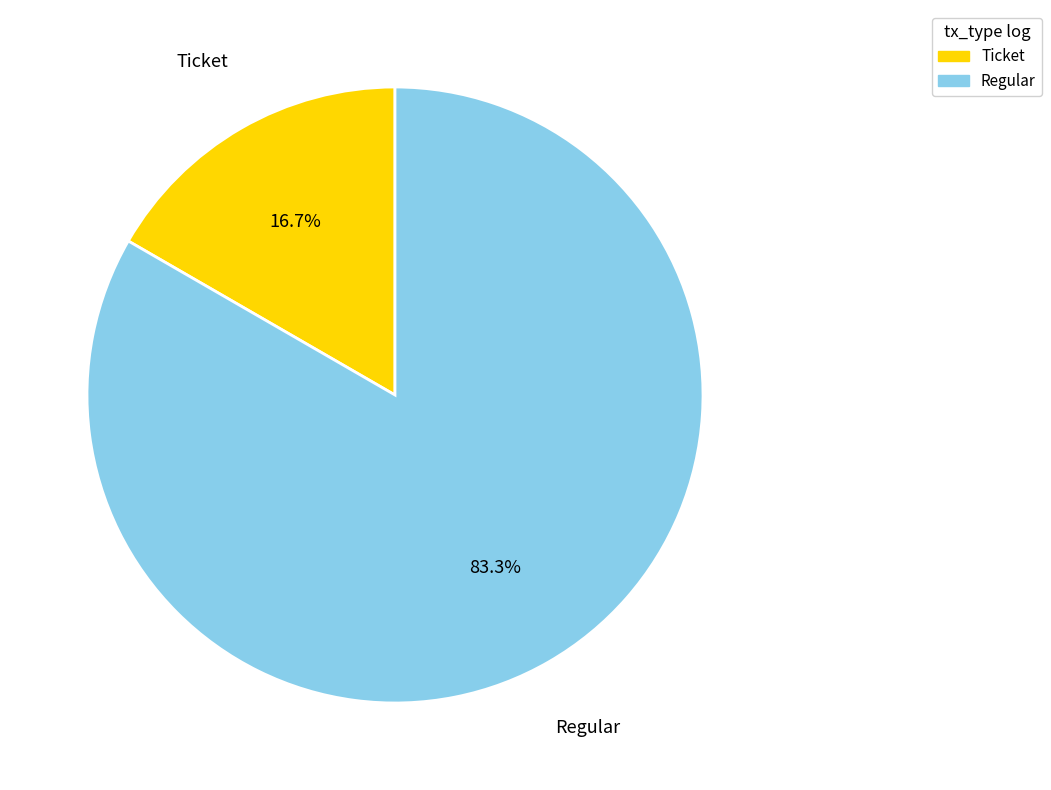

True or false: Ticket accounts for 1% of the total.

False